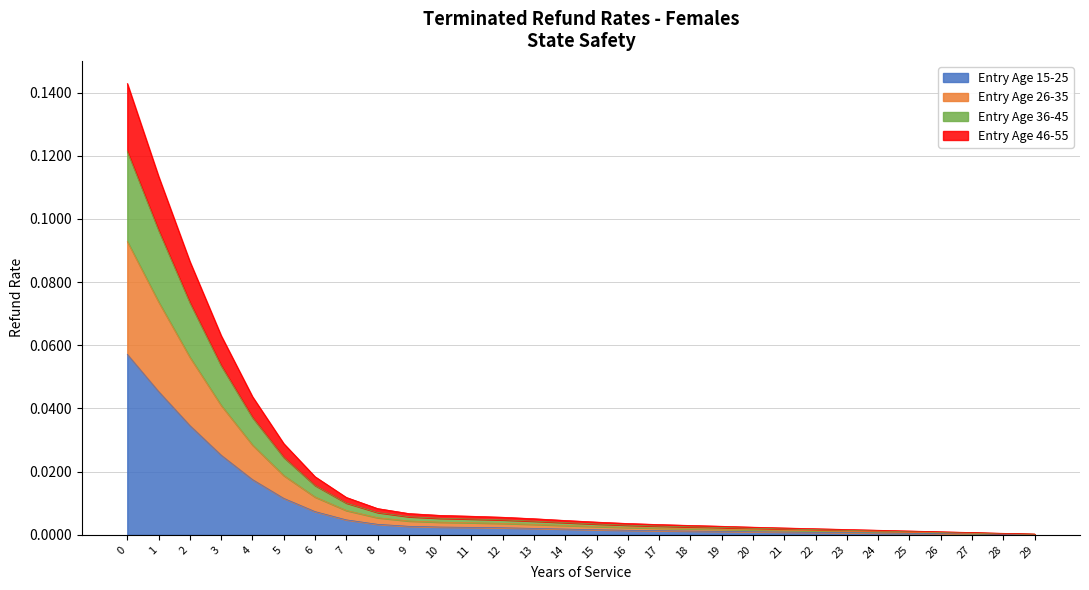

Reading left to right, list all the values displayed in this chart.

Service 0-5: 0.1	0.1	0.1	0.1	0.0	0.0
Service 6-11: 0.0	0.0	0.0	0.0	0.0	0.0
Service 12-17: 0.0	0.0	0.0	0.0	0.0	0.0
Service 18-23: 0.0	0.0	0.0	0.0	0.0	0.0
Service 24-29: 0.0	0.0	0.0	0.0	0.0	0.0